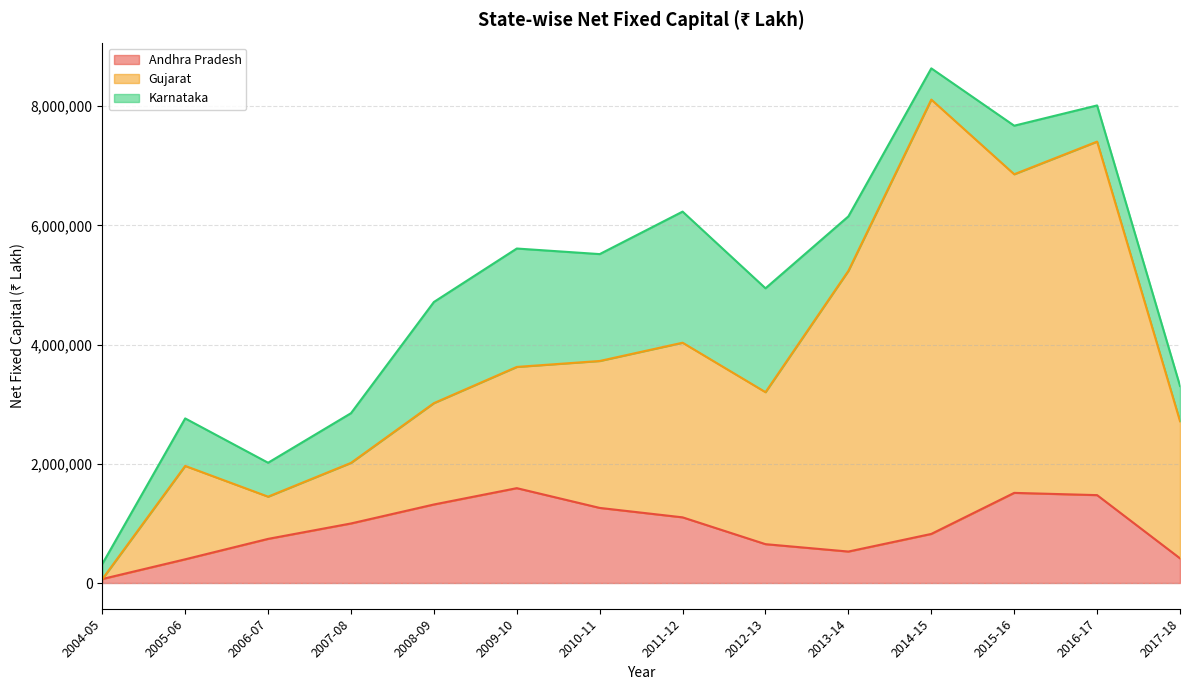

Which has a higher value, 2015-16 or 2014-15?

2015-16